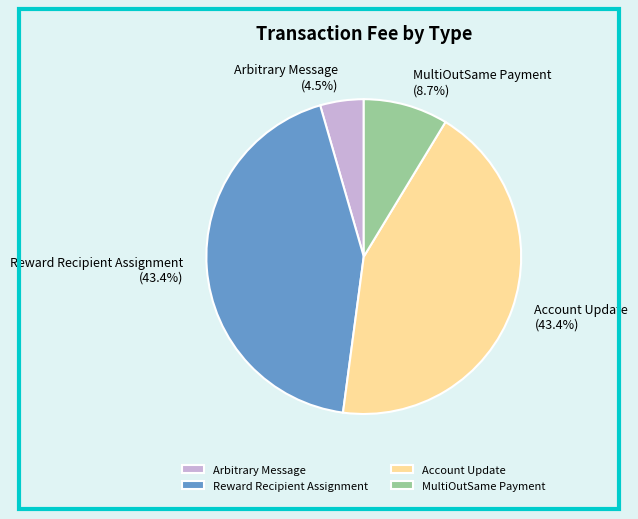

Is there any slice that represents more than half of the pie?

No